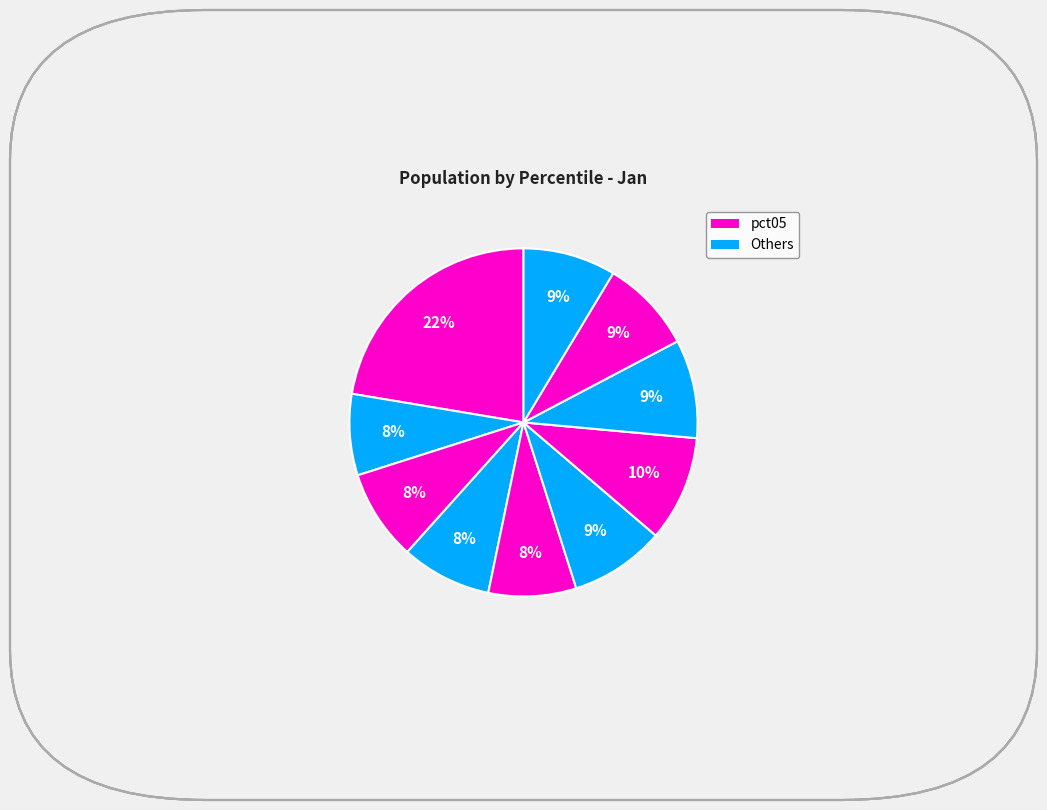

How many slices are in this pie chart?

10